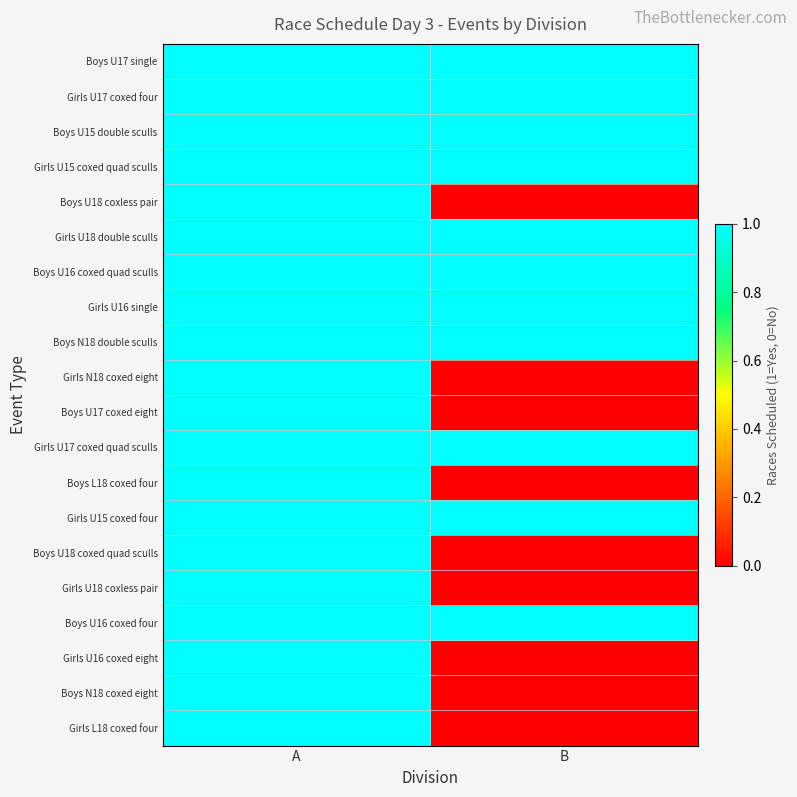

Reading left to right, what are all the values shown in this chart?

Boys U17 single: A=1	B=1
Girls U17 coxed four: A=1	B=1
Boys U15 double sculls: A=1	B=1
Girls U15 coxed quad sculls: A=1	B=1
Boys U18 coxless pair: A=1	B=0
Girls U18 double sculls: A=1	B=1
Boys U16 coxed quad sculls: A=1	B=1
Girls U16 single: A=1	B=1
Boys N18 double sculls: A=1	B=1
Girls N18 coxed eight: A=1	B=0
Boys U17 coxed eight: A=1	B=0
Girls U17 coxed quad sculls: A=1	B=1
Boys L18 coxed four: A=1	B=0
Girls U15 coxed four: A=1	B=1
Boys U18 coxed quad sculls: A=1	B=0
Girls U18 coxless pair: A=1	B=0
Boys U16 coxed four: A=1	B=1
Girls U16 coxed eight: A=1	B=0
Boys N18 coxed eight: A=1	B=0
Girls L18 coxed four: A=1	B=0